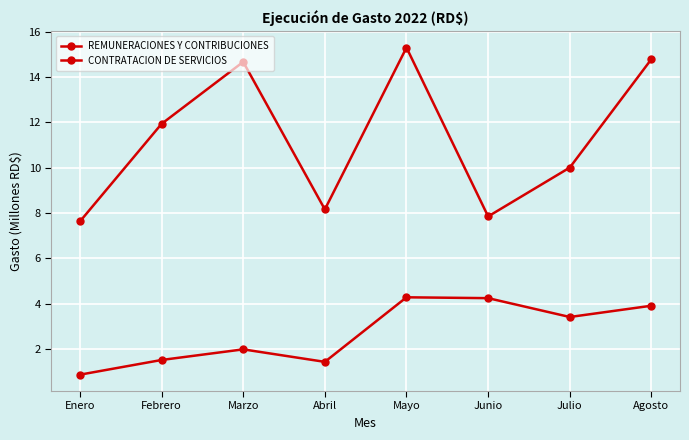

In REMUNERACIONES Y CONTRIBUCIONES, how many points are lower than both neighbors (excluding endpoints)?

2